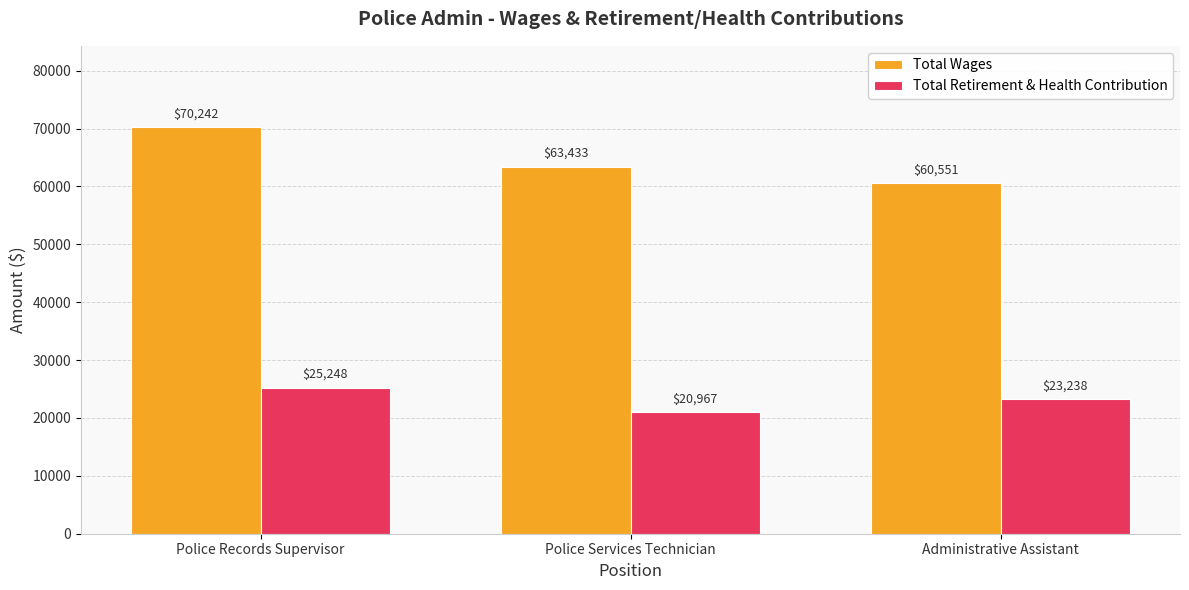

How many bars are there in each group?

2